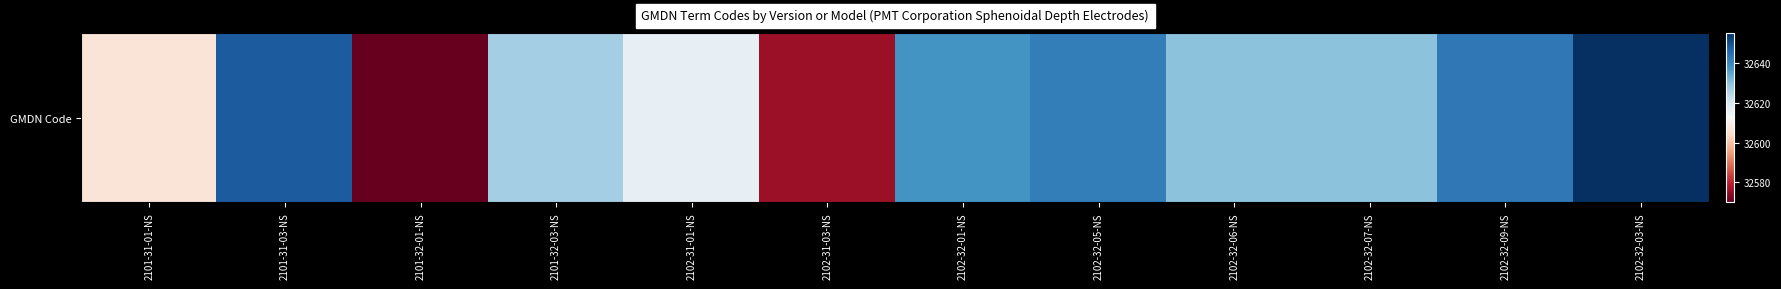

What is the ratio of the value at 2102-31-01-NS to the value at 2102-31-03-NS?

1.0